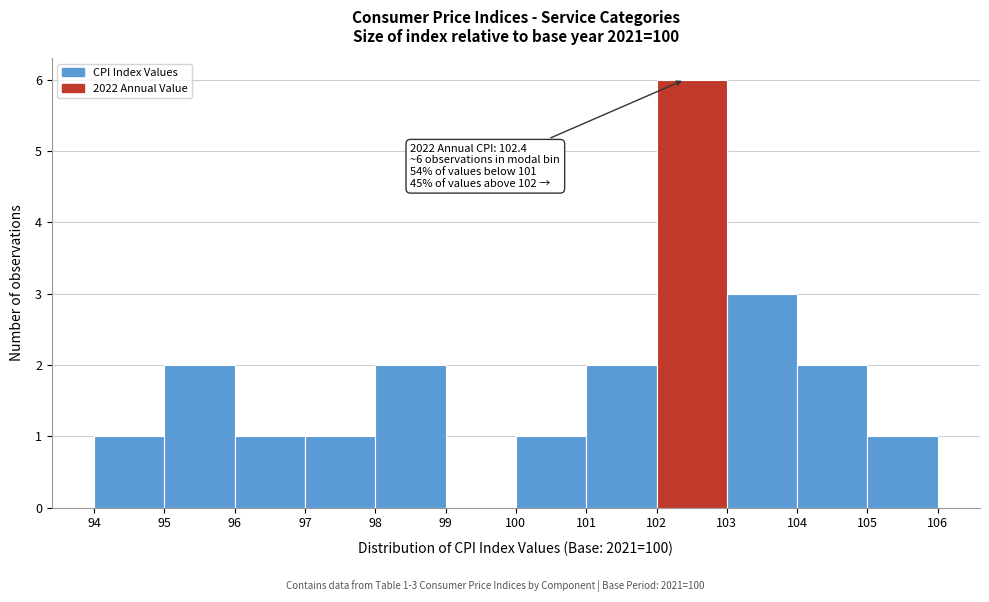

Which range on the x-axis has the tallest bar?

102 to 103